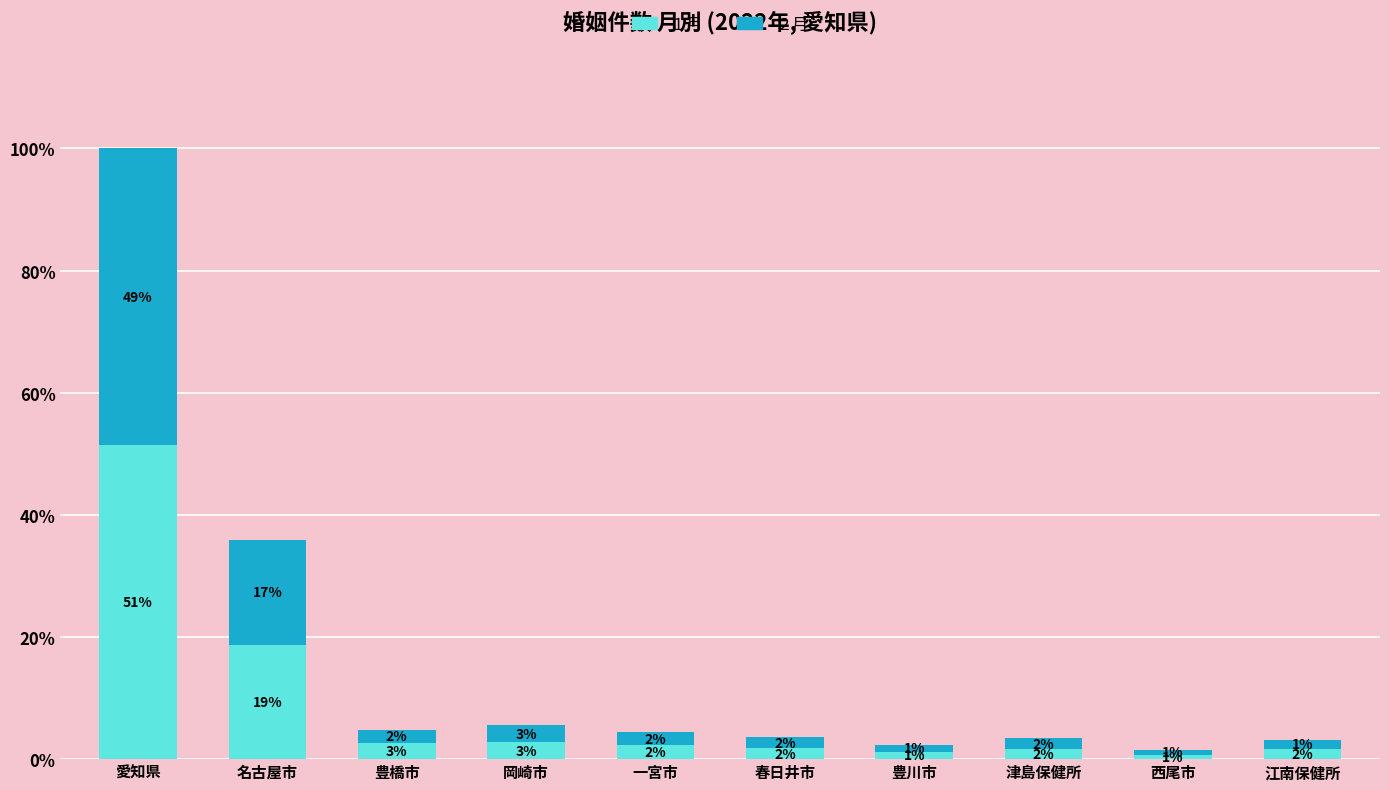

Are the bars grouped side by side (vs. stacked)?

No